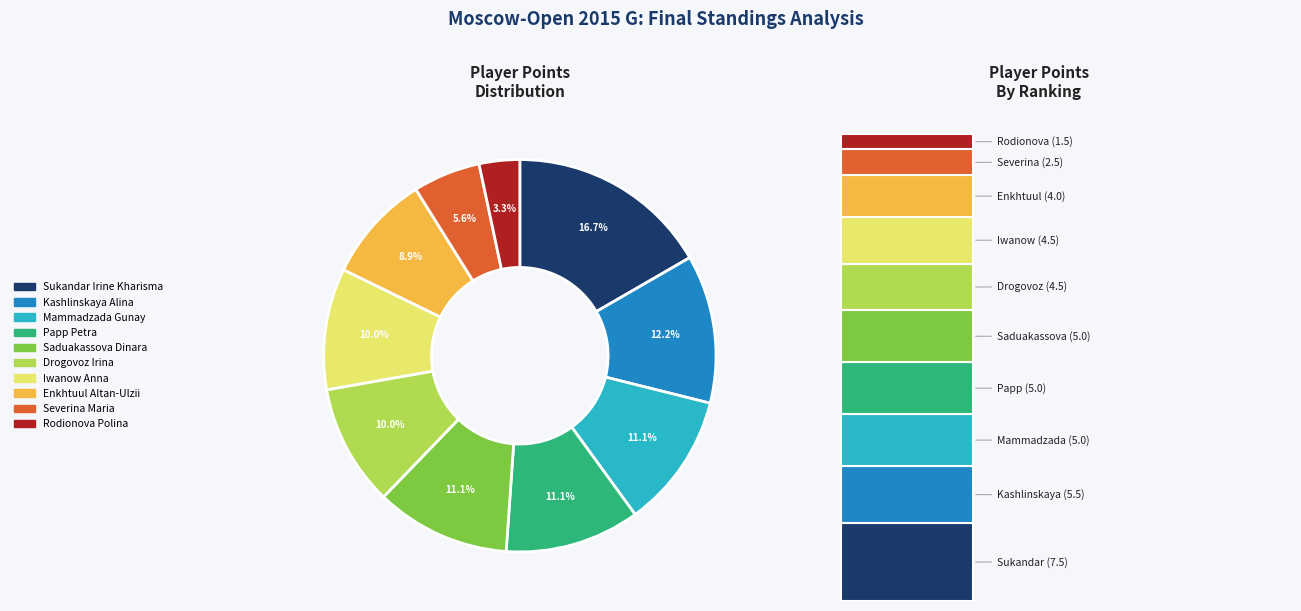

The Iwanow Anna slice represents 10% of the pie. True or false?

True